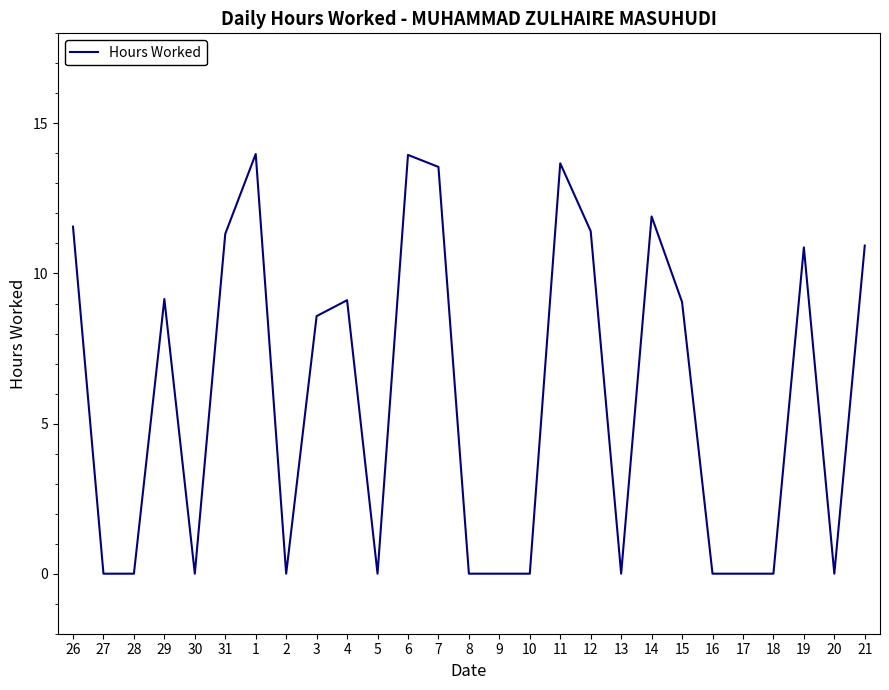

What is the difference between the values at 3 and 11?

5.1